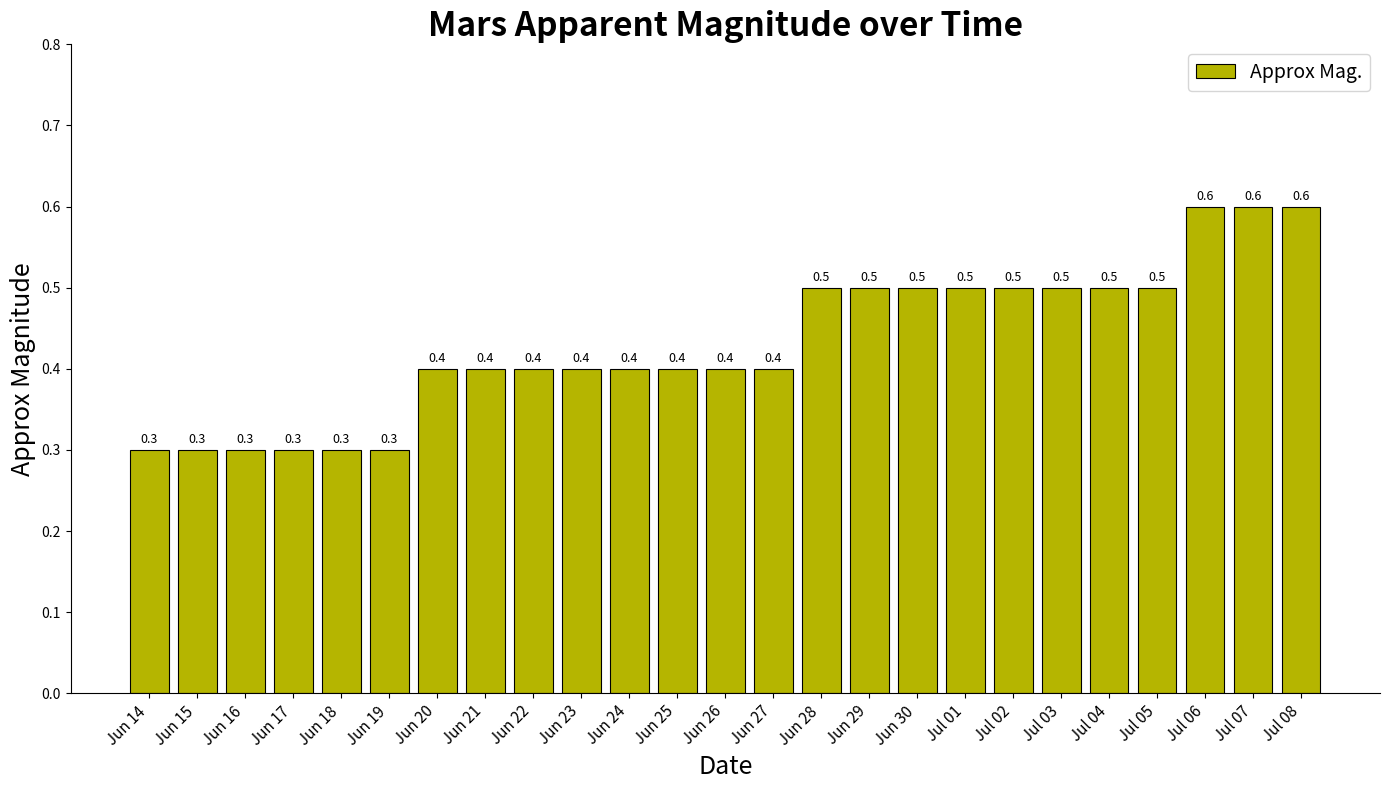

What is the value of the 19th bar from the left?

0.5